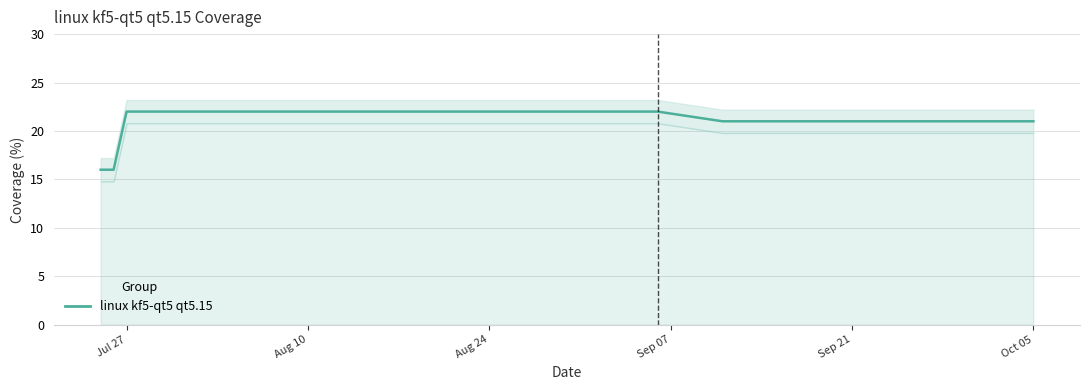

Reading left to right, what are all the values shown in this chart?

16	16	22	22	22	22	22	22	22	22	22	22	22	22	22	22	22	22	22	21	21	21	21	21	21	21	21	21	21	21